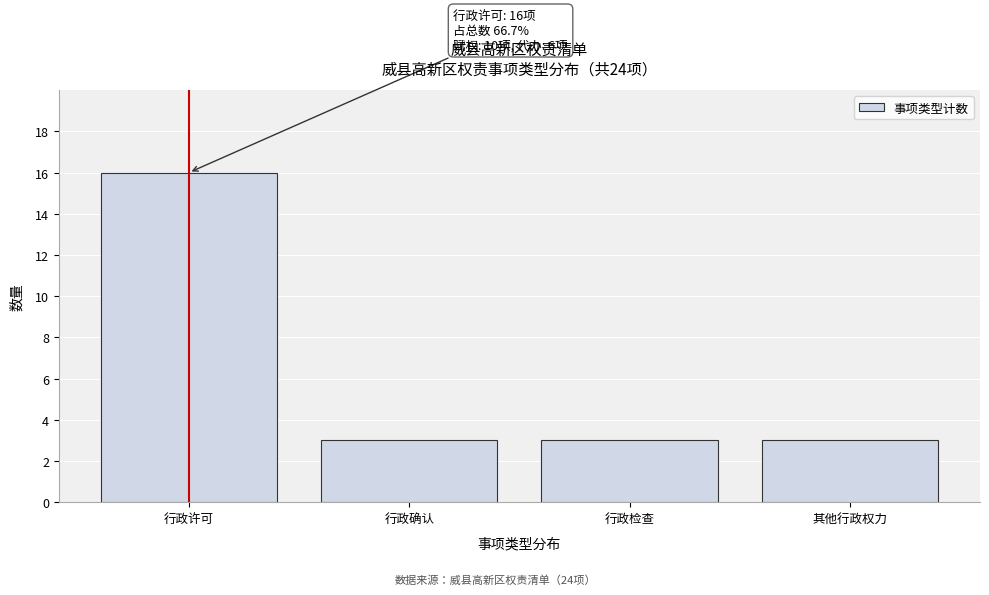

Reading left to right, what are all the values shown in this chart?

行政许可=16	行政确认=3	行政检查=3	其他行政权力=3